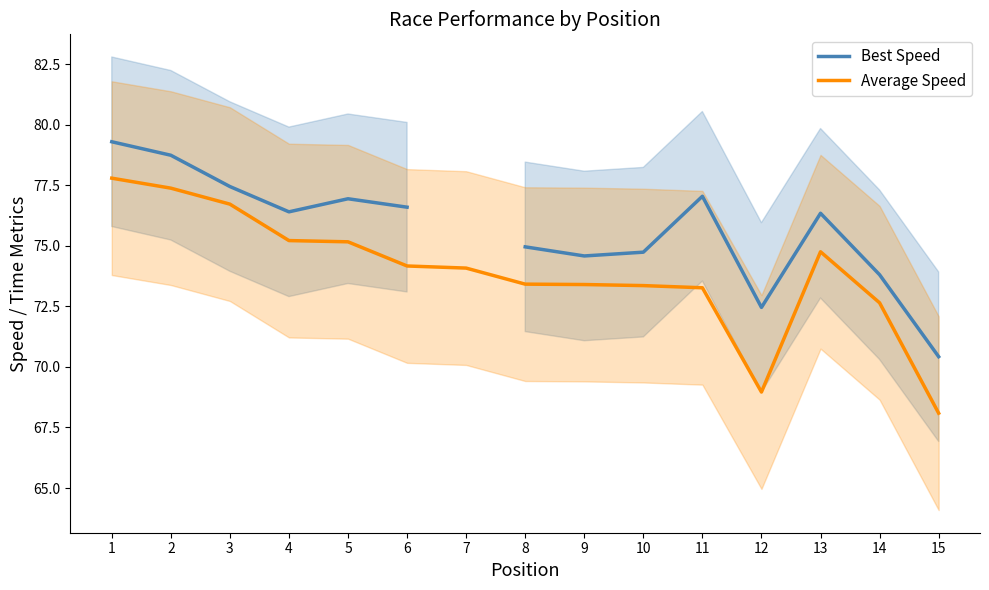

At which category does Best Speed reach its first local valley?

4